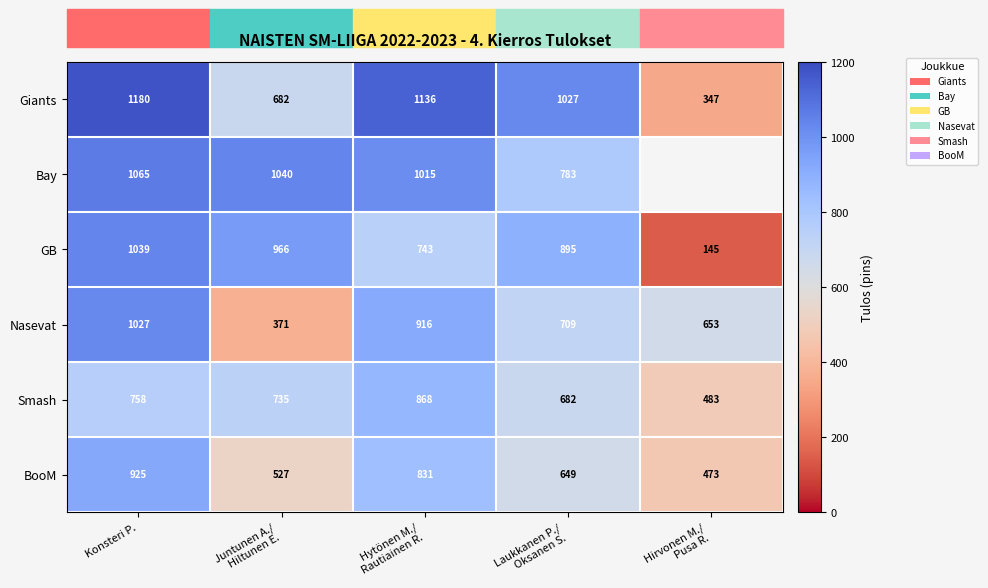

Where does the Smash series first go above 735?

Konsteri P.